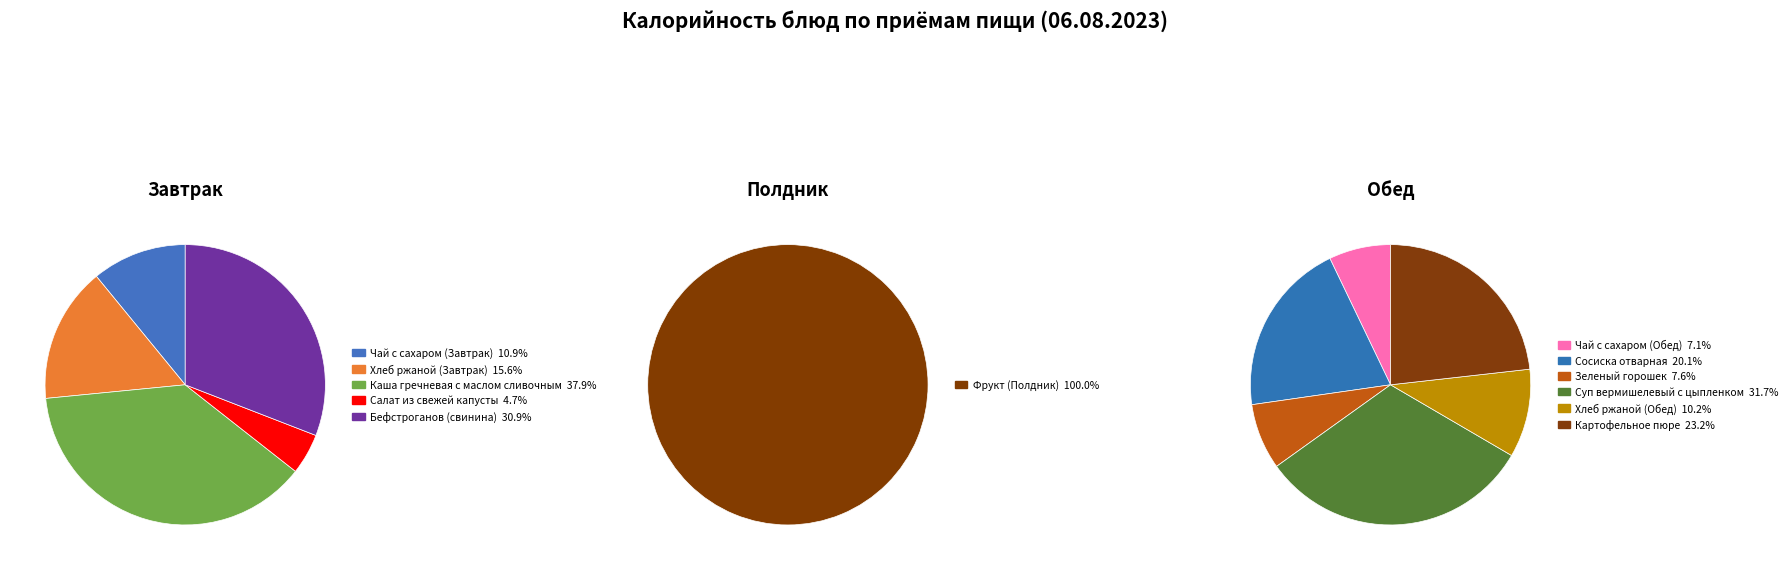

How many segments does this pie chart have?

12